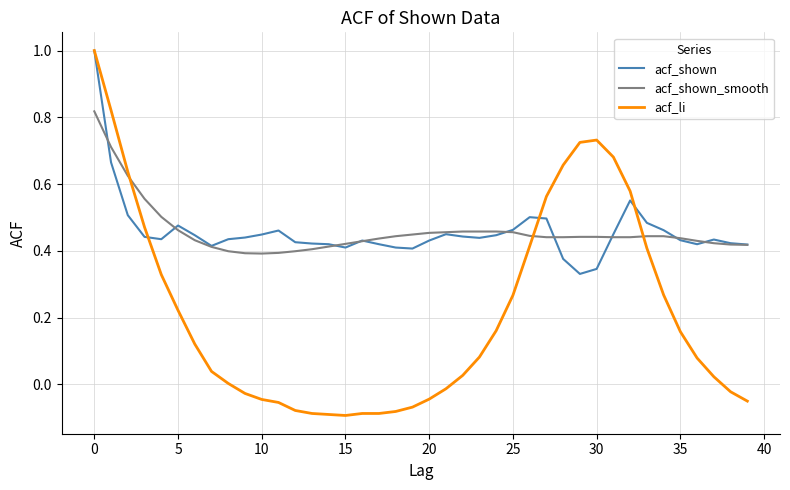

Which series has the widest spread of values?

acf_li